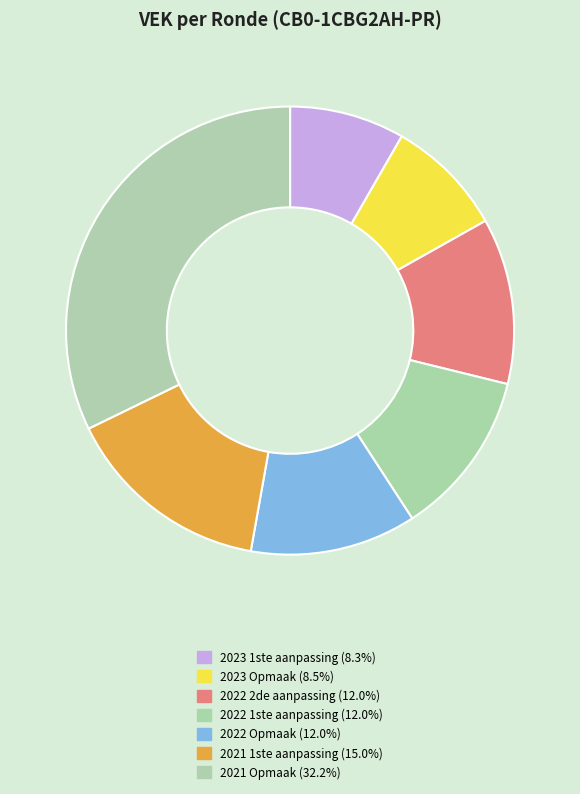

Count the number of slices in the pie.

7